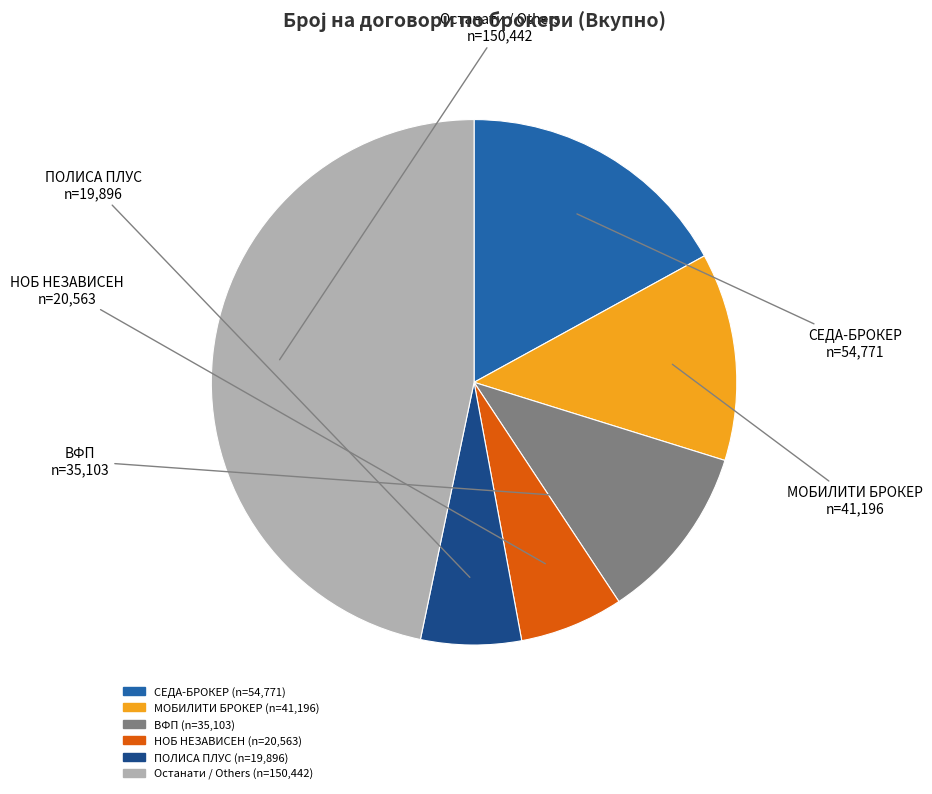

Is there a majority slice in this chart?

No